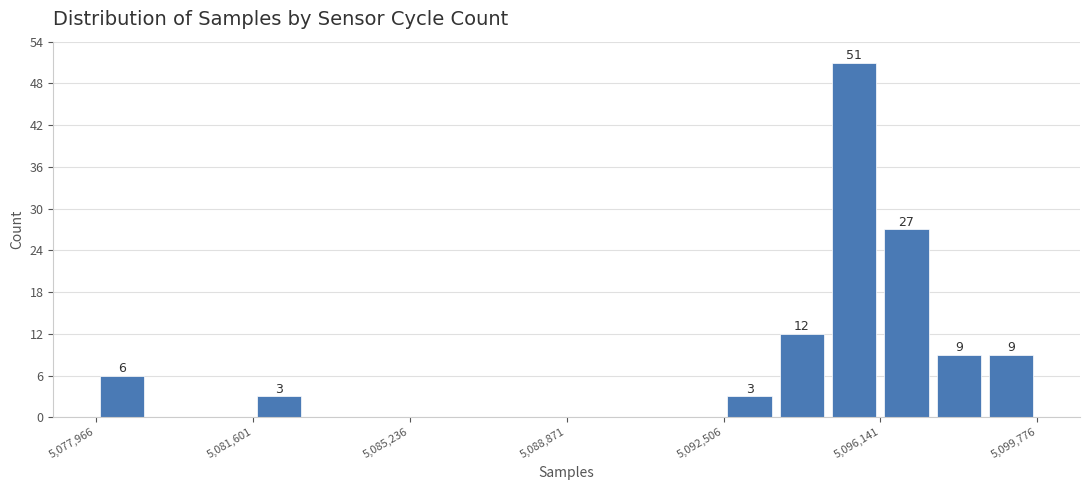

Read against the x-axis, roughly where is the centre of the tallest bar?

5095500